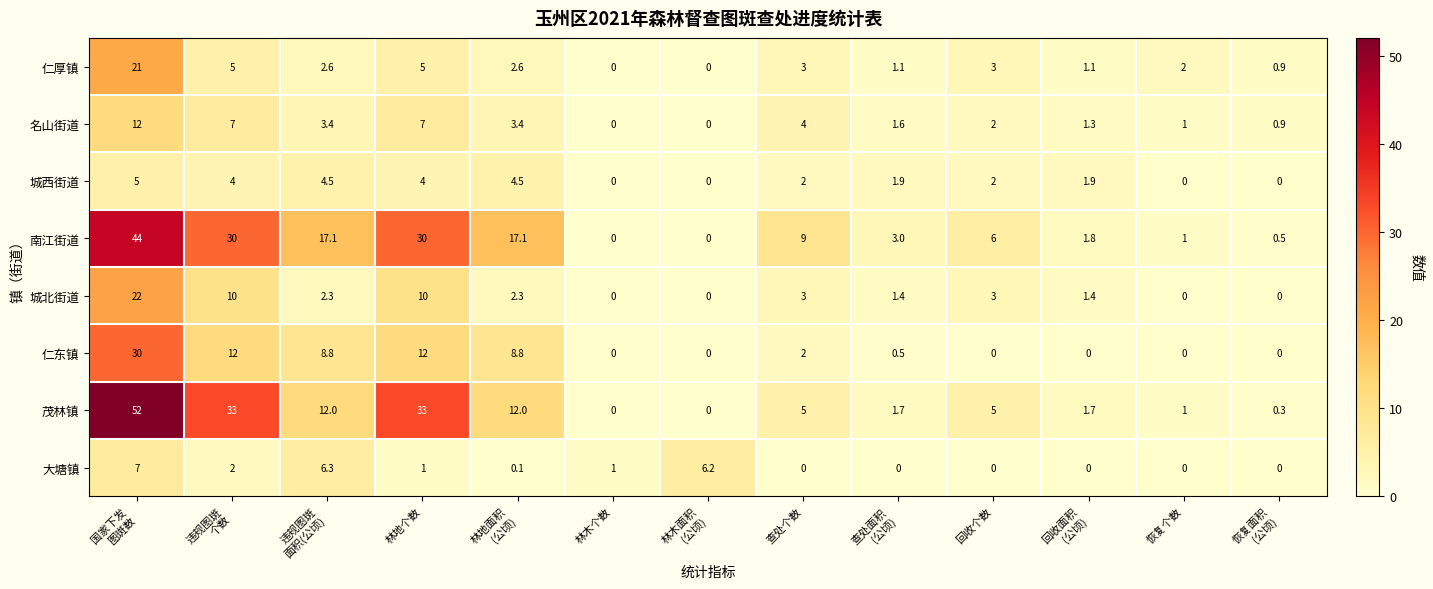

What is the average value of the 仁厚镇 series?

3.6